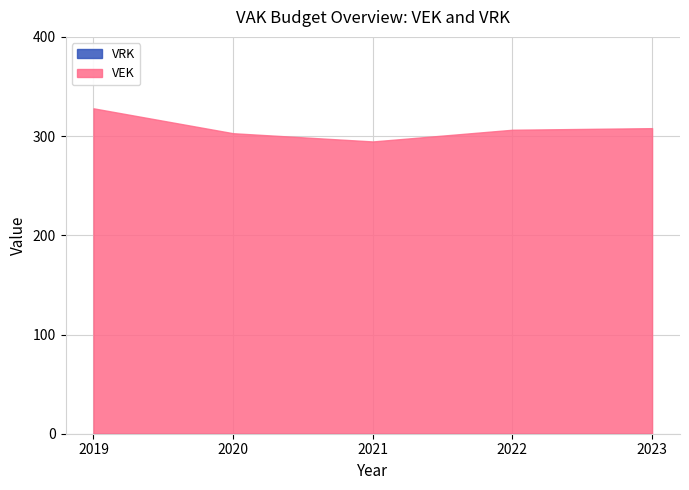

What is the difference between the highest and lowest values at 2020?

302.9